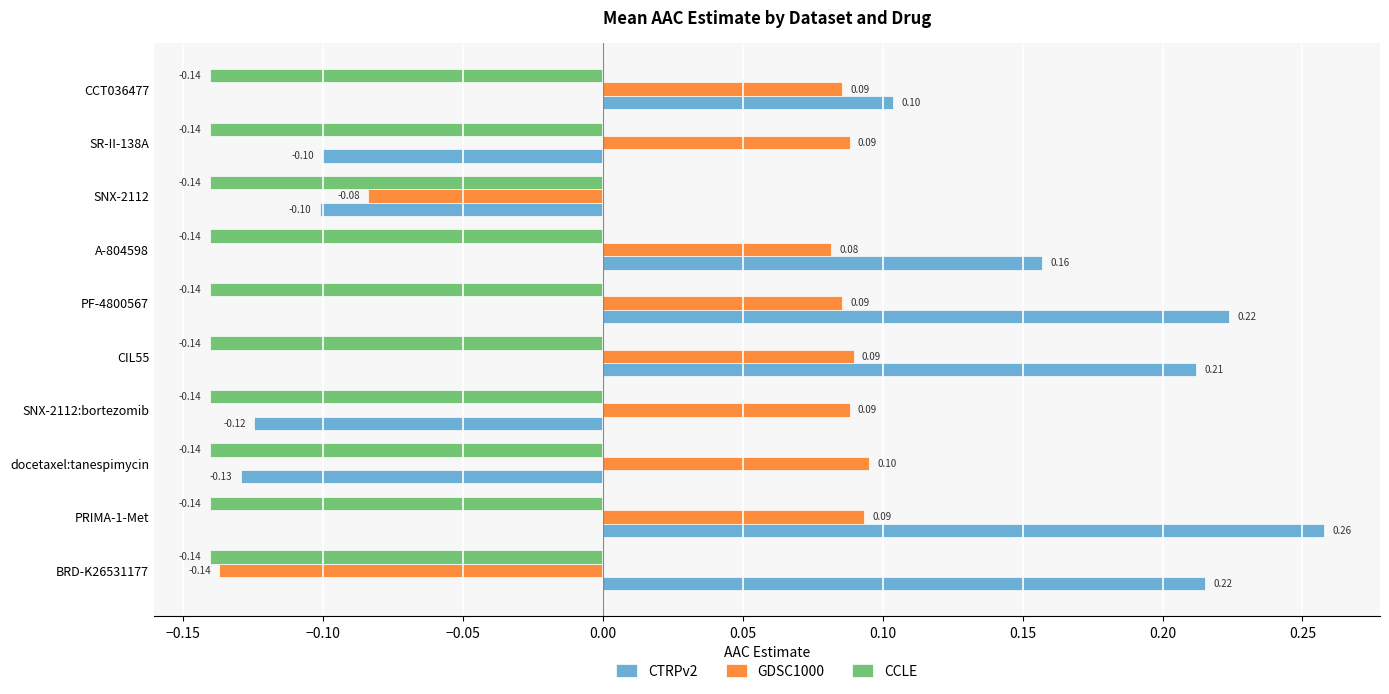

List the series in order of their peak value, lowest first.

CCLE, GDSC1000, CTRPv2